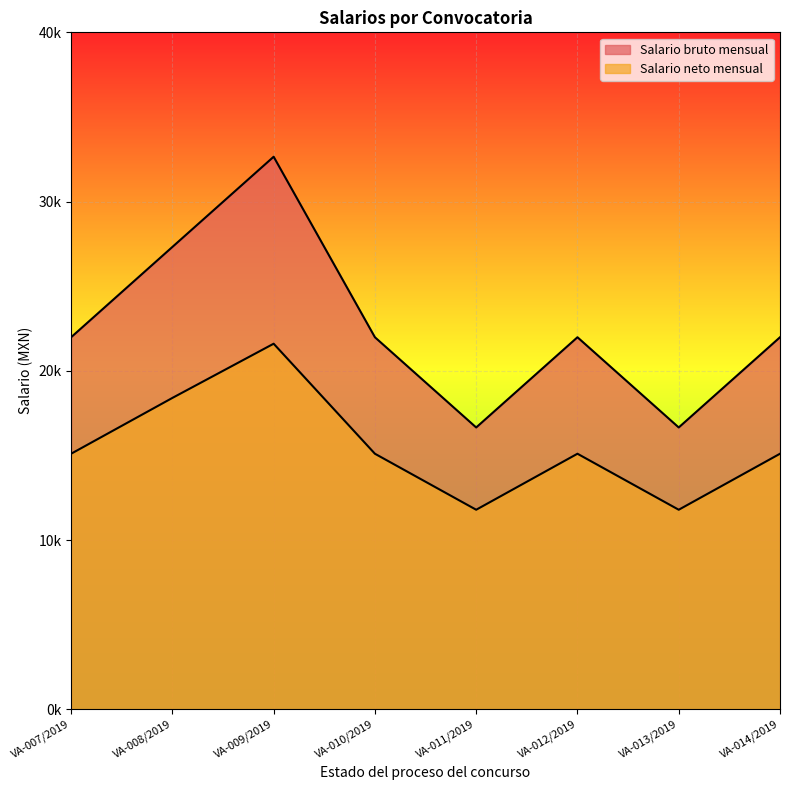

What is the spread (max minus min) of values at VA-009/2019?

11047.9